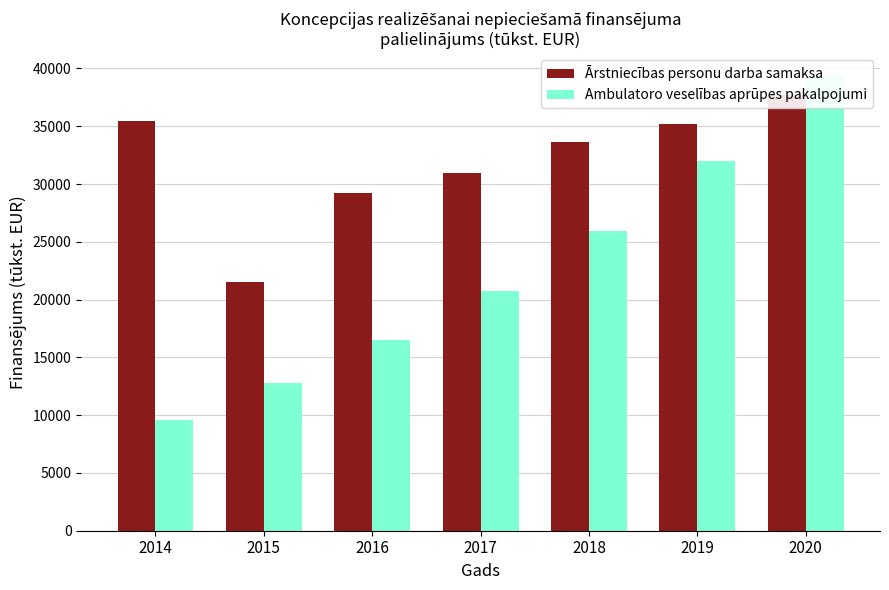

How many Ambulatoro veselības aprūpes pakalpojumi values are between 12815 and 31981?

5